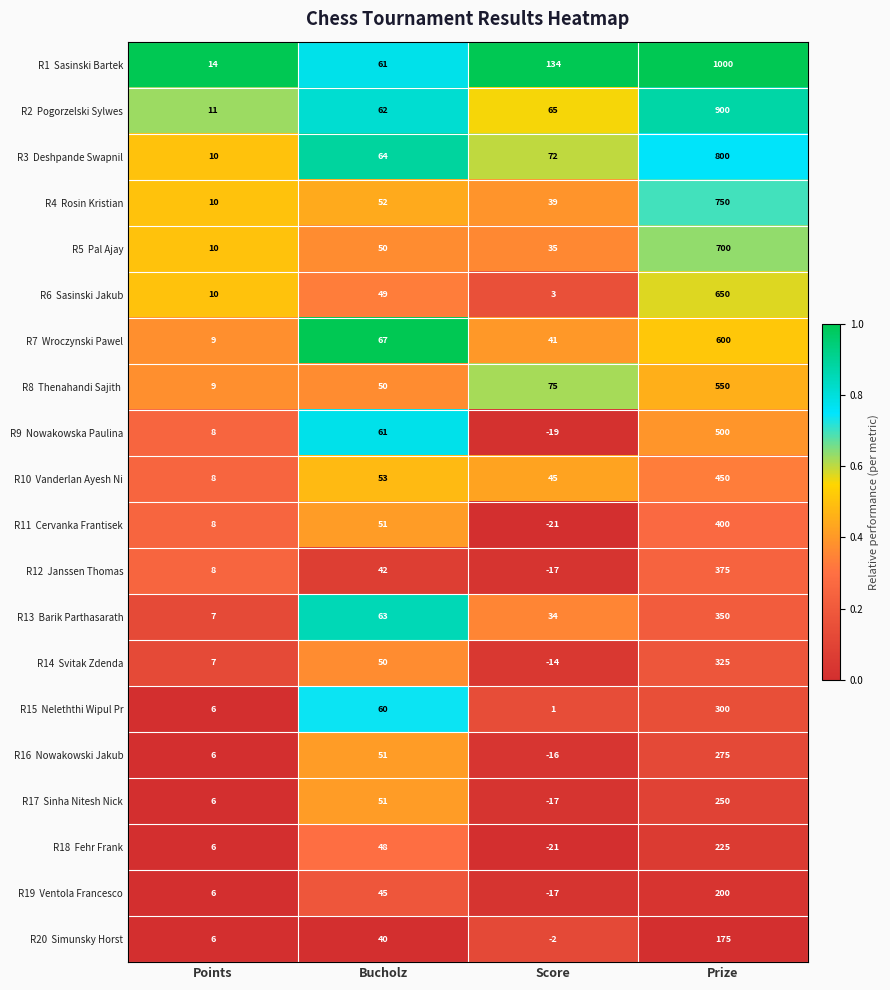

What is the minimum value shown in the chart?

-21